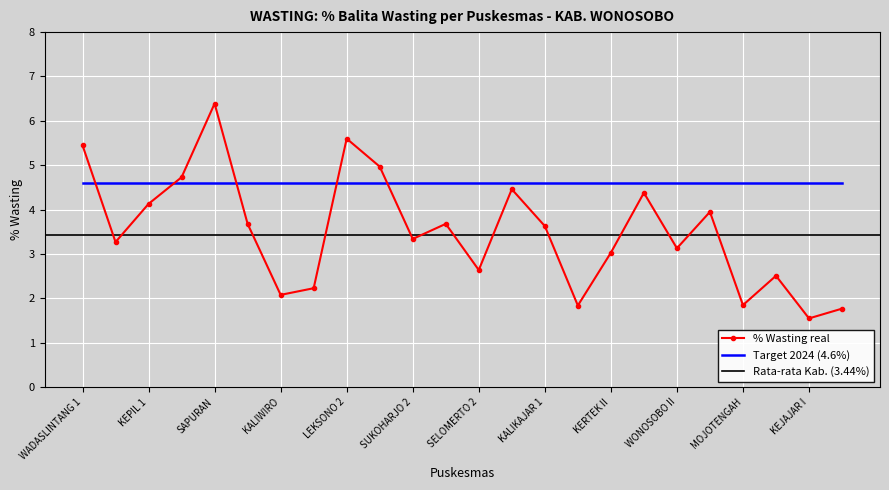

Reading right to left, list all the values displayed in this chart.

1.8	1.6	2.5	1.9	4.0	3.1	4.4	3.0	1.8	3.6	4.5	2.6	3.7	3.3	5.0	5.6	2.2	2.1	3.7	6.4	4.7	4.1	3.3	5.5